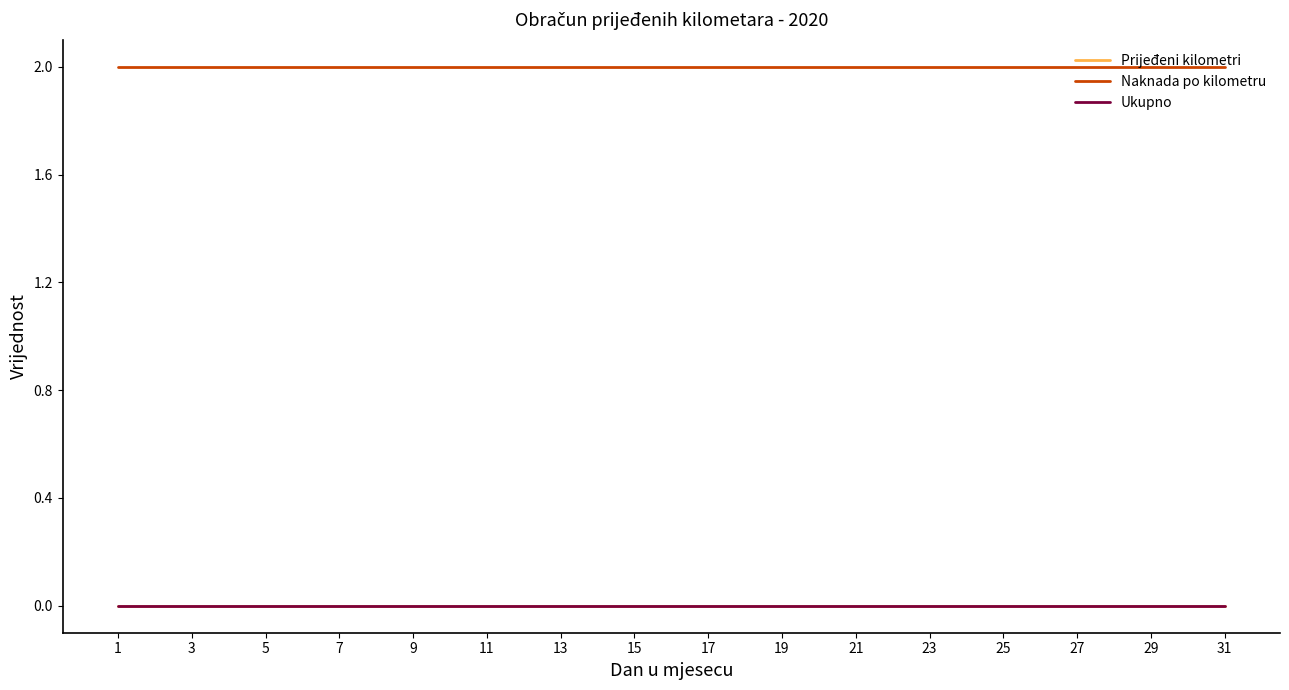

What is the label of the 10th point from the left?

19